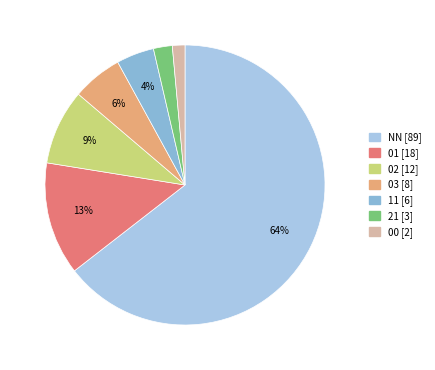

Is there a majority slice in this chart?

Yes